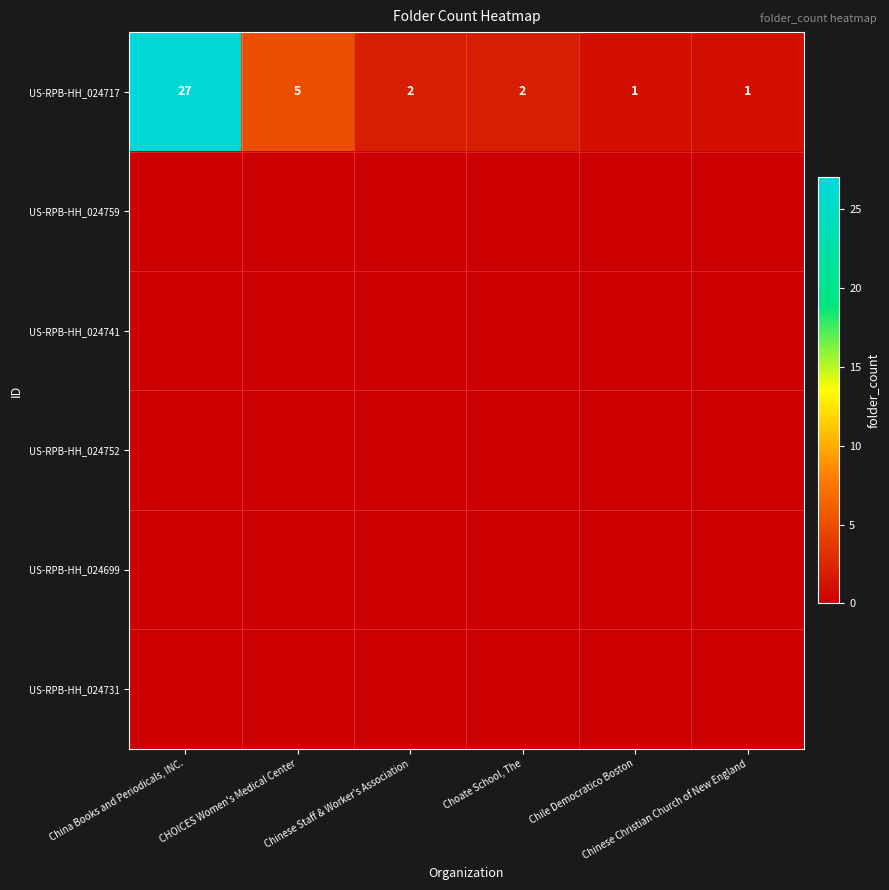

What is the sum of all US-RPB-HH_024717 values?

38